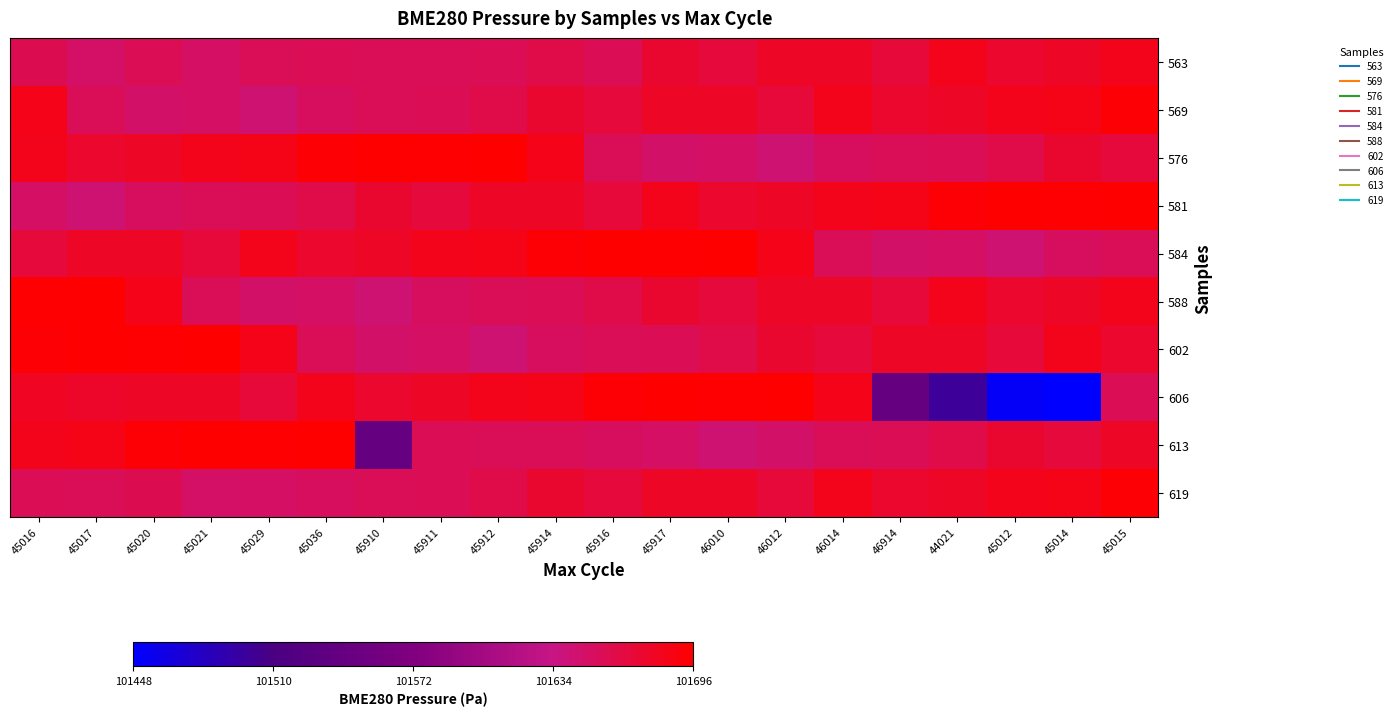

What is the difference between the highest and lowest values at 45911?

46.1